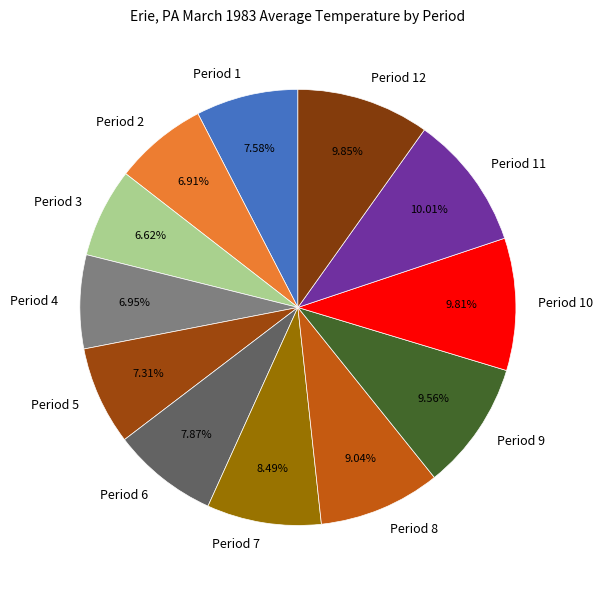

What is the ratio of the value at Period 3 to the value at Period 4?

1.0